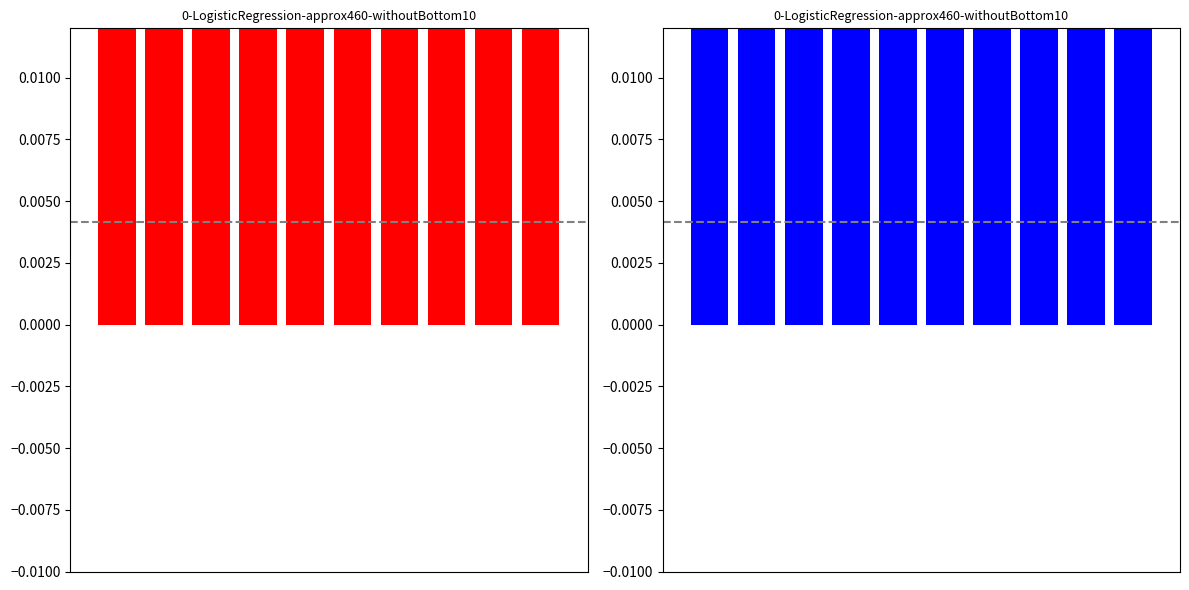

Reading right to left, transcribe all the data shown in this chart.

9=0.1	8=0.1	7=0.1	6=0.1	5=0.1	4=0.1	3=0.1	2=0.1	1=0.1	0=0.1